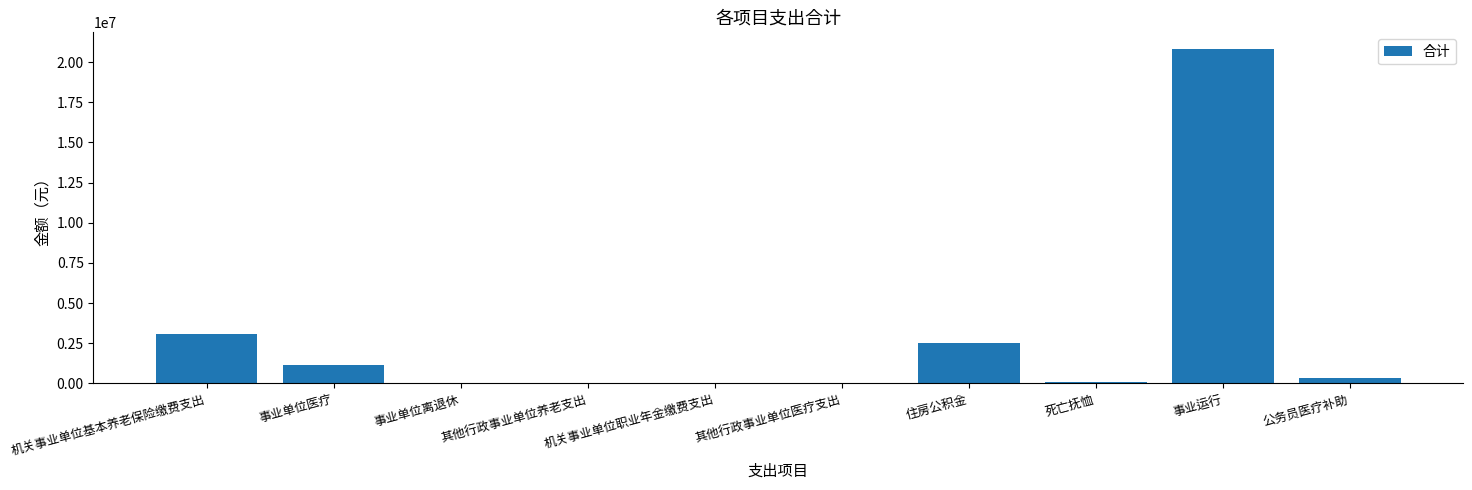

At which label is the value closest to 10409046?

机关事业单位基本养老保险缴费支出